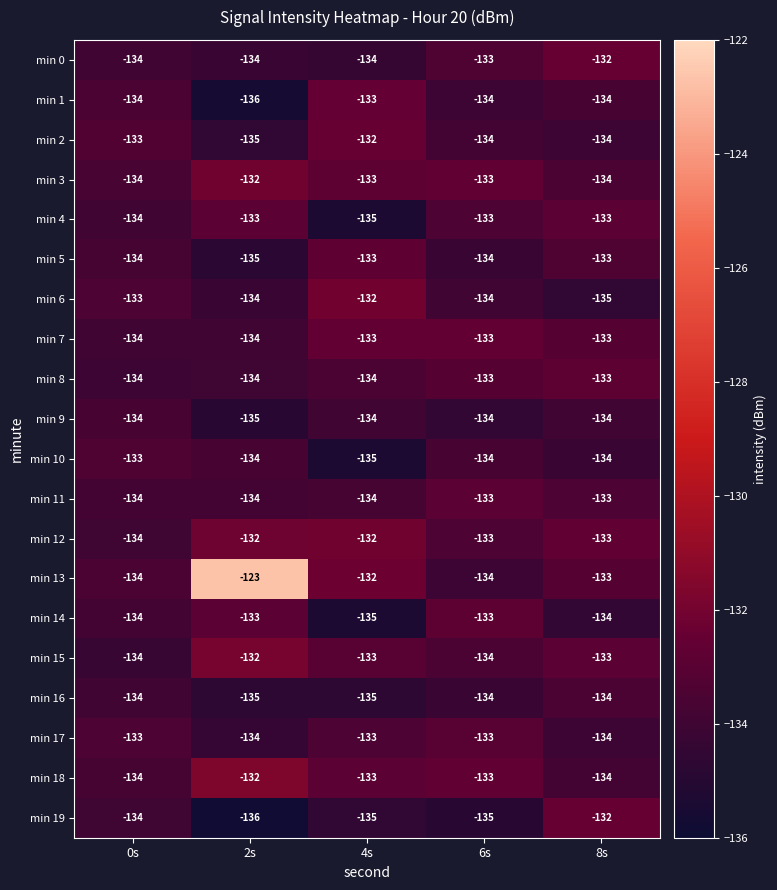

How many data points in min 11 are above -134?

2